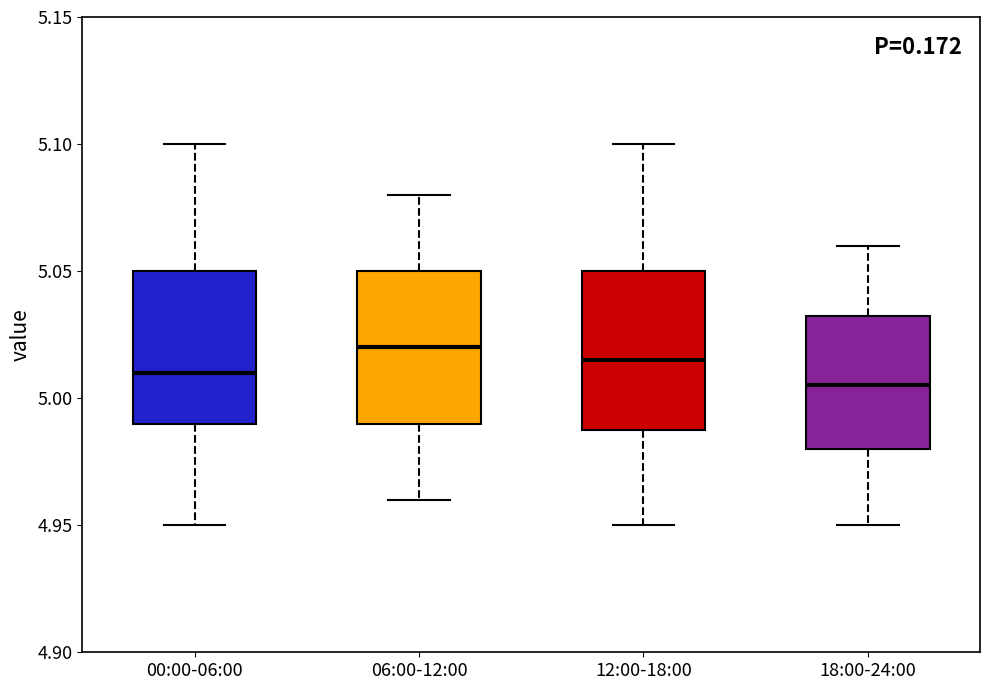

Reading left to right, transcribe this box plot: for each box, give where its median line is, the range the box spans, and where its two whiskers end, as read against the y-axis. The values are not printed on the chart, so give them approximately, as read against the axis.

00:00-06:00: median 5.010, box 4.990 to 5.050, whiskers 4.950 to 5.100
06:00-12:00: median 5.020, box 4.990 to 5.050, whiskers 4.960 to 5.080
12:00-18:00: median 5.015, box 4.990 to 5.050, whiskers 4.950 to 5.100
18:00-24:00: median 5.005, box 4.980 to 5.035, whiskers 4.950 to 5.060